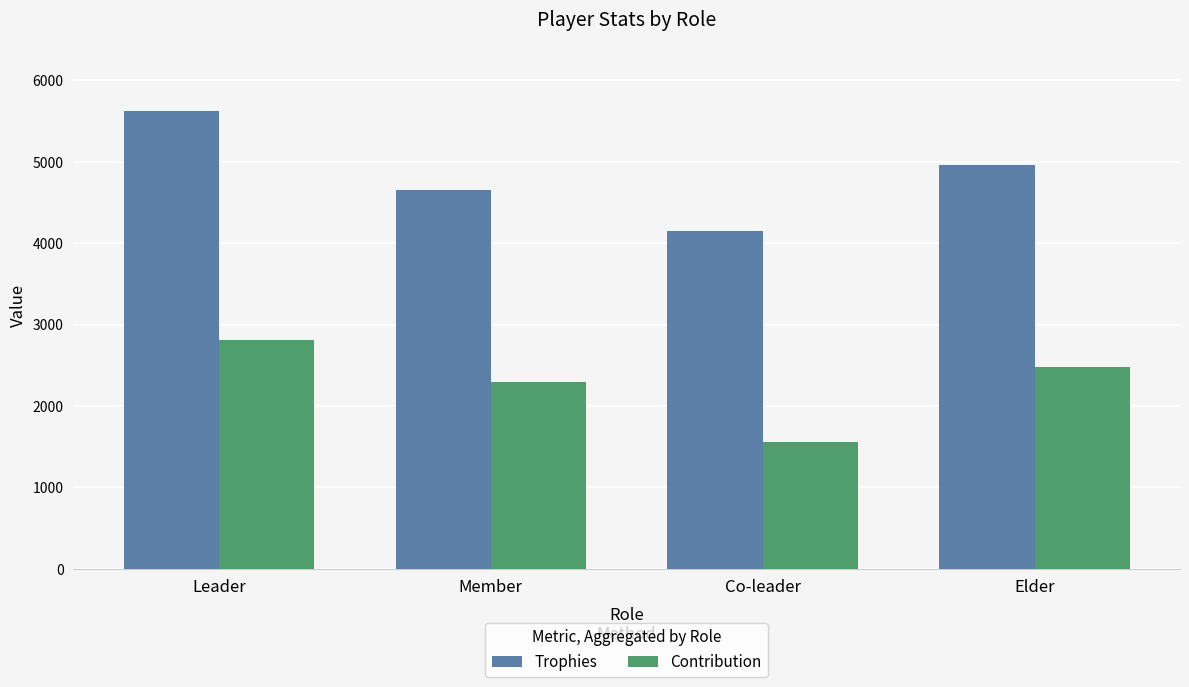

Which series has the widest spread of values?

Trophies